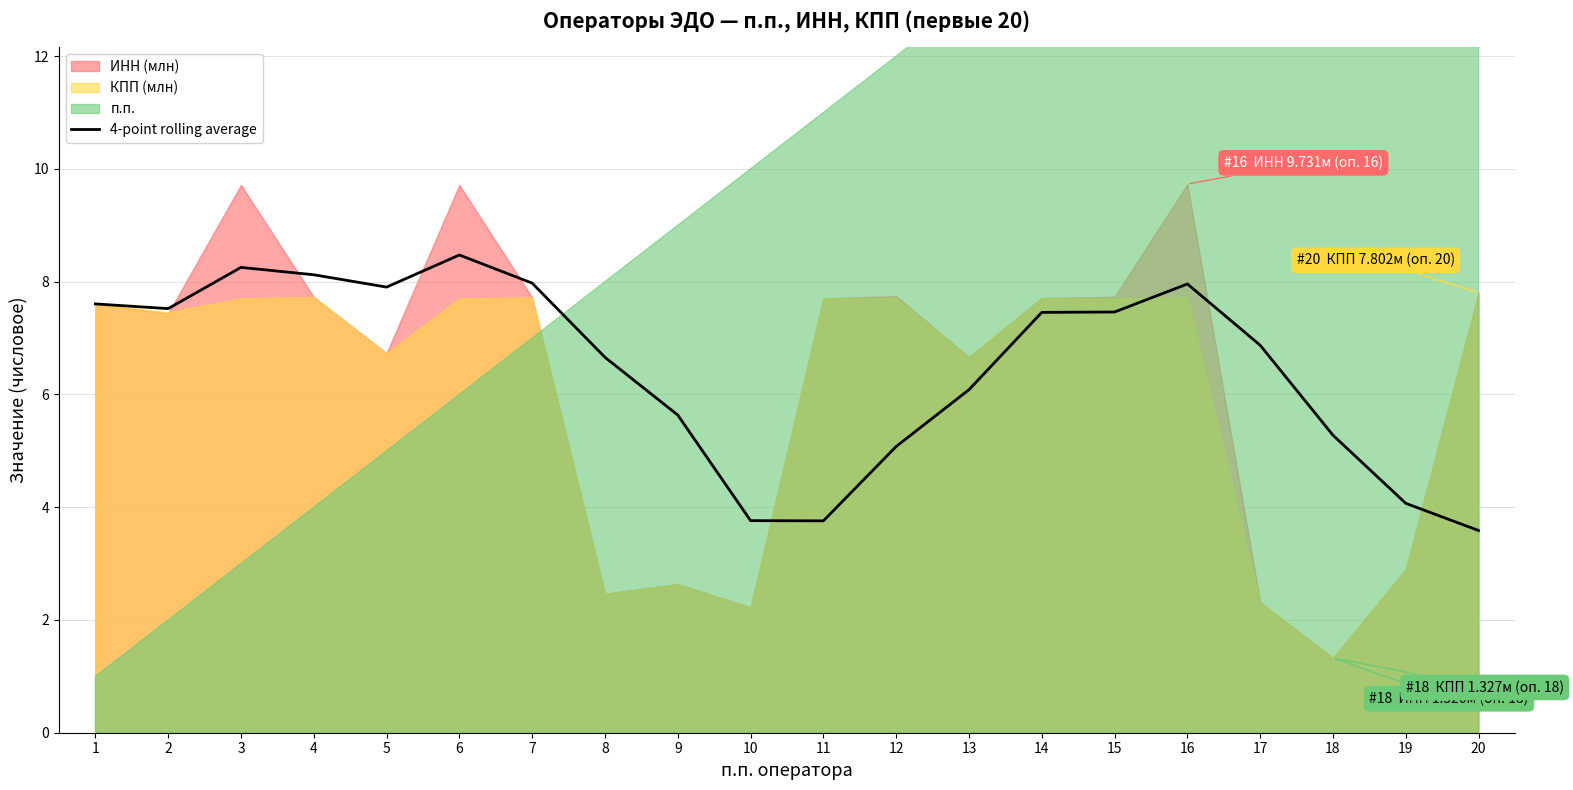

How many data points are less than 7?

10